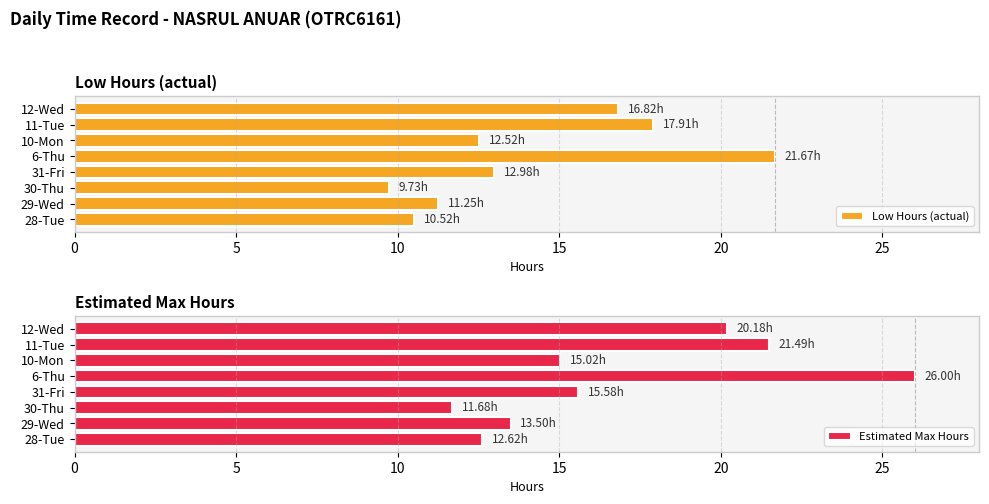

The Estimated Max Hours series shows 9.6 at 12-Wed. True or false?

False